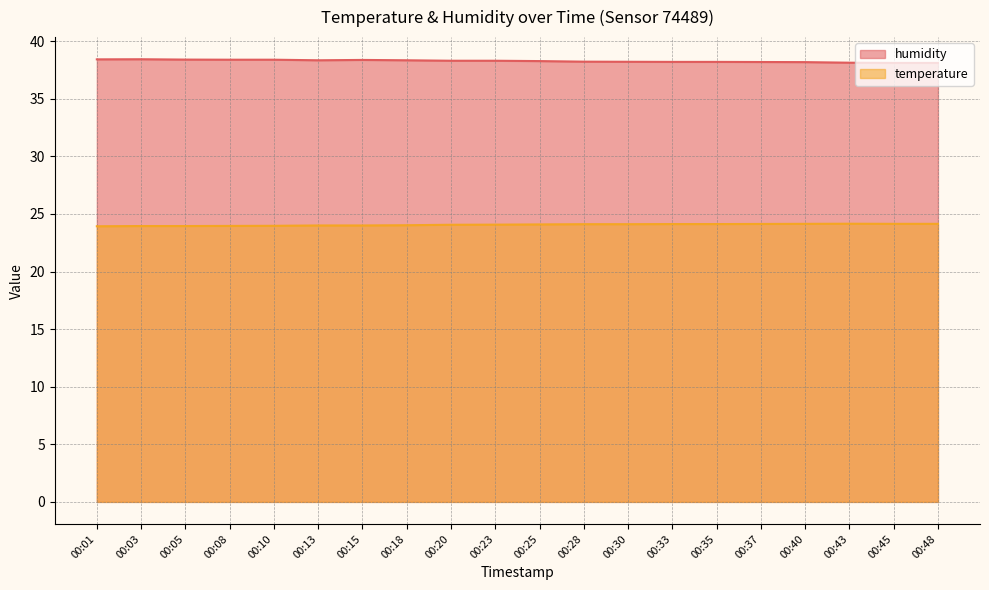

What is the maximum value for temperature?

24.1